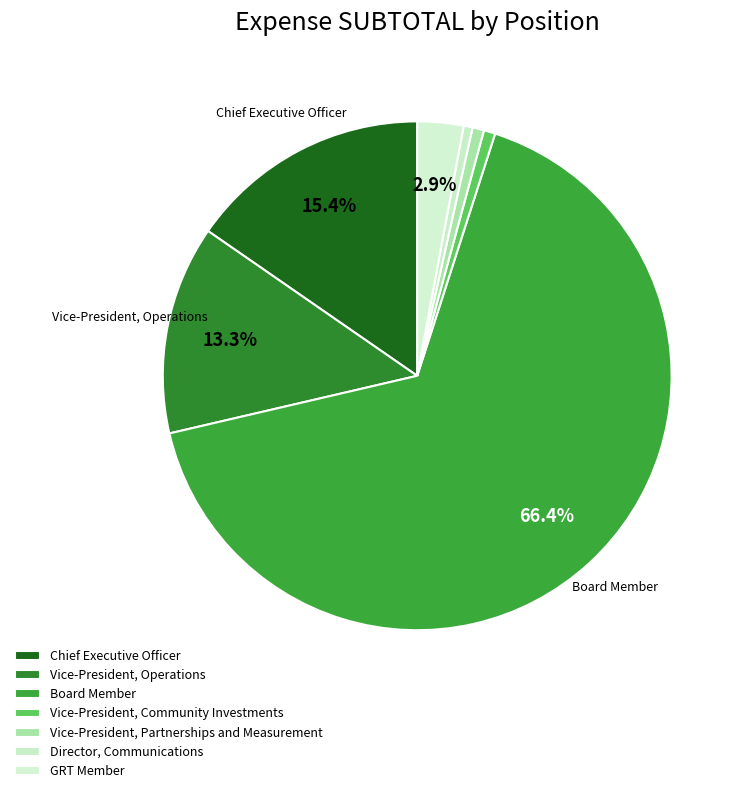

To the nearest percent, what is the difference between the largest and smallest slice percentages?

66%